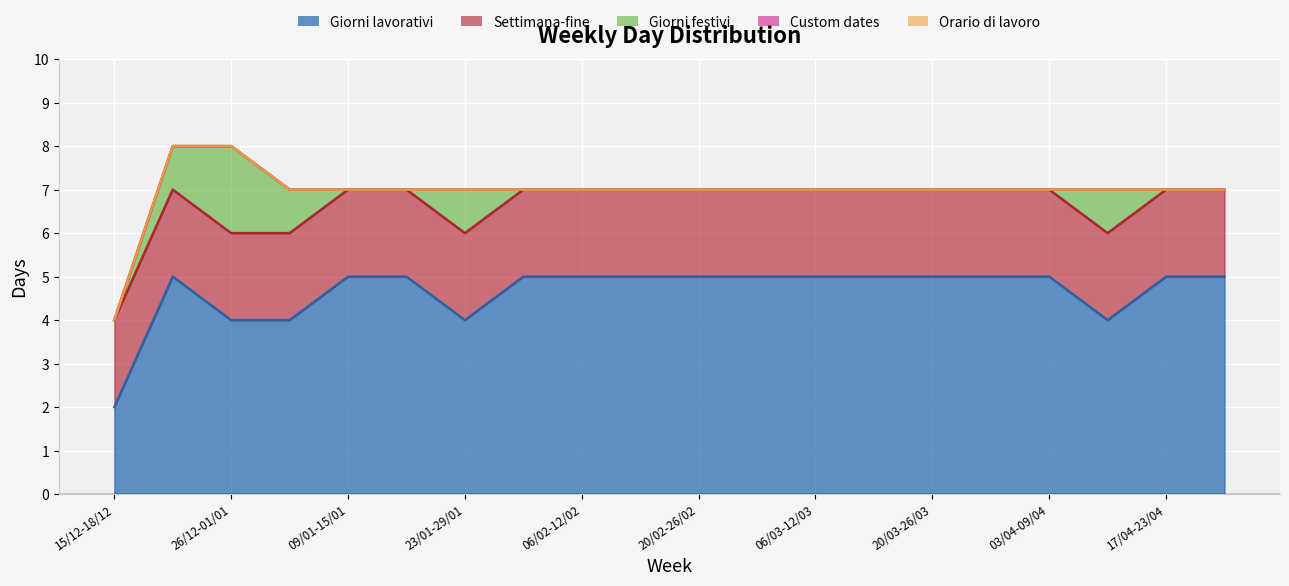

True or false: Settimana-fine has more than 0 points higher than both neighbors.

False